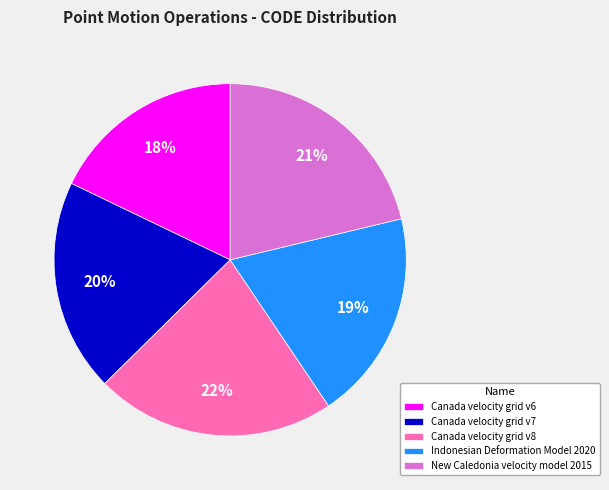

Does New Caledonia velocity model 2015 represent more than half of the total?

No